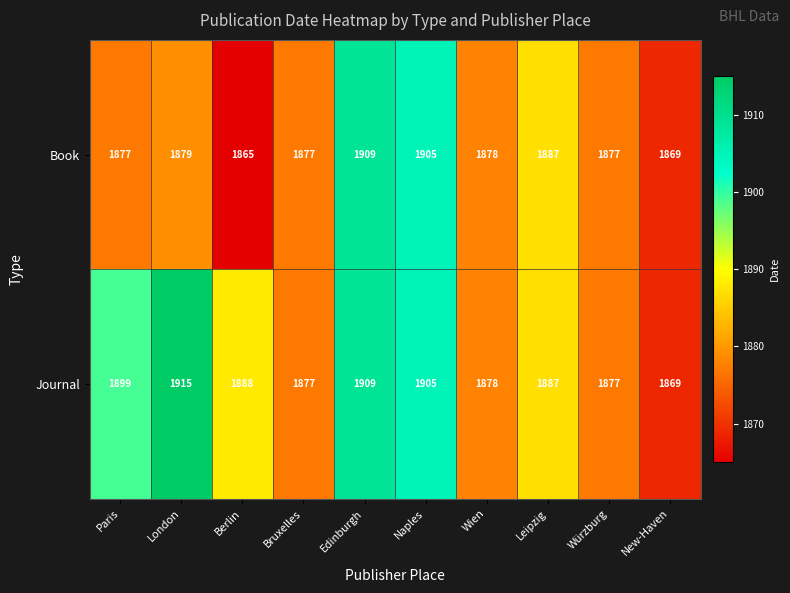

List the series in order of their overall mean, lowest first.

Book, Journal